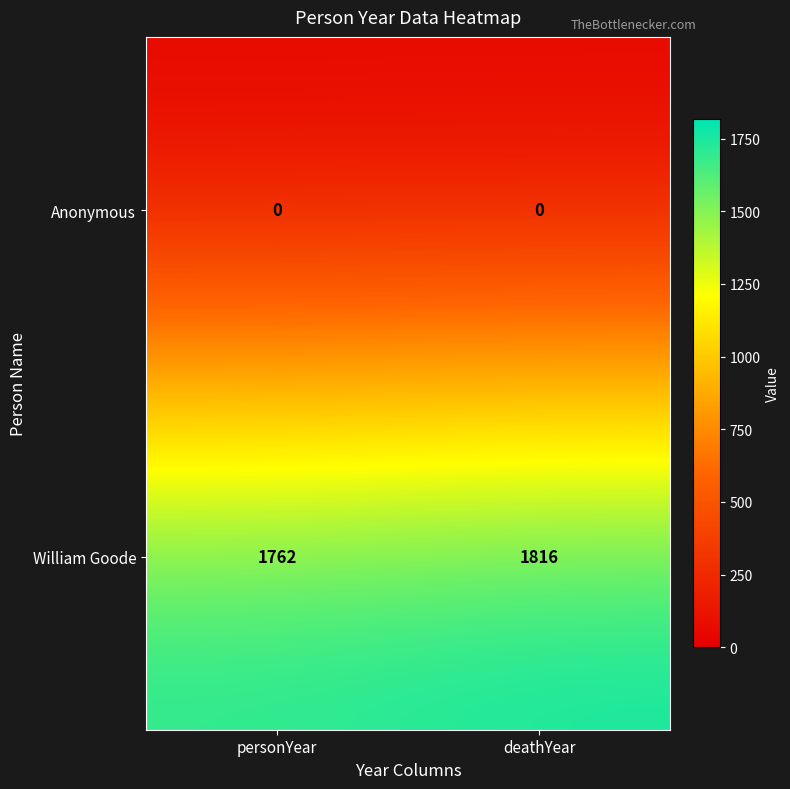

Between personYear and deathYear, which series saw the biggest shift?

William Goode